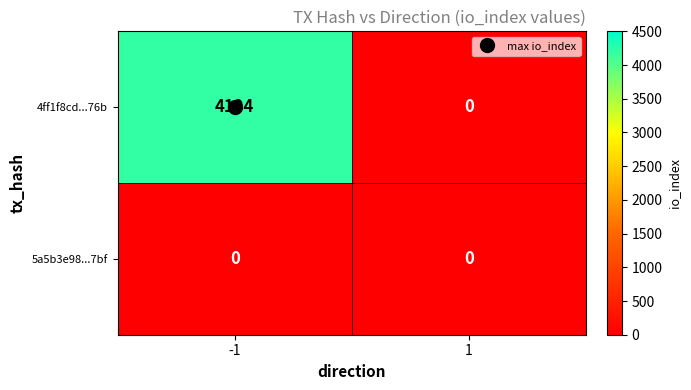

The value of 4ff1f8cd...76b at 1 is 2669. True or false?

False